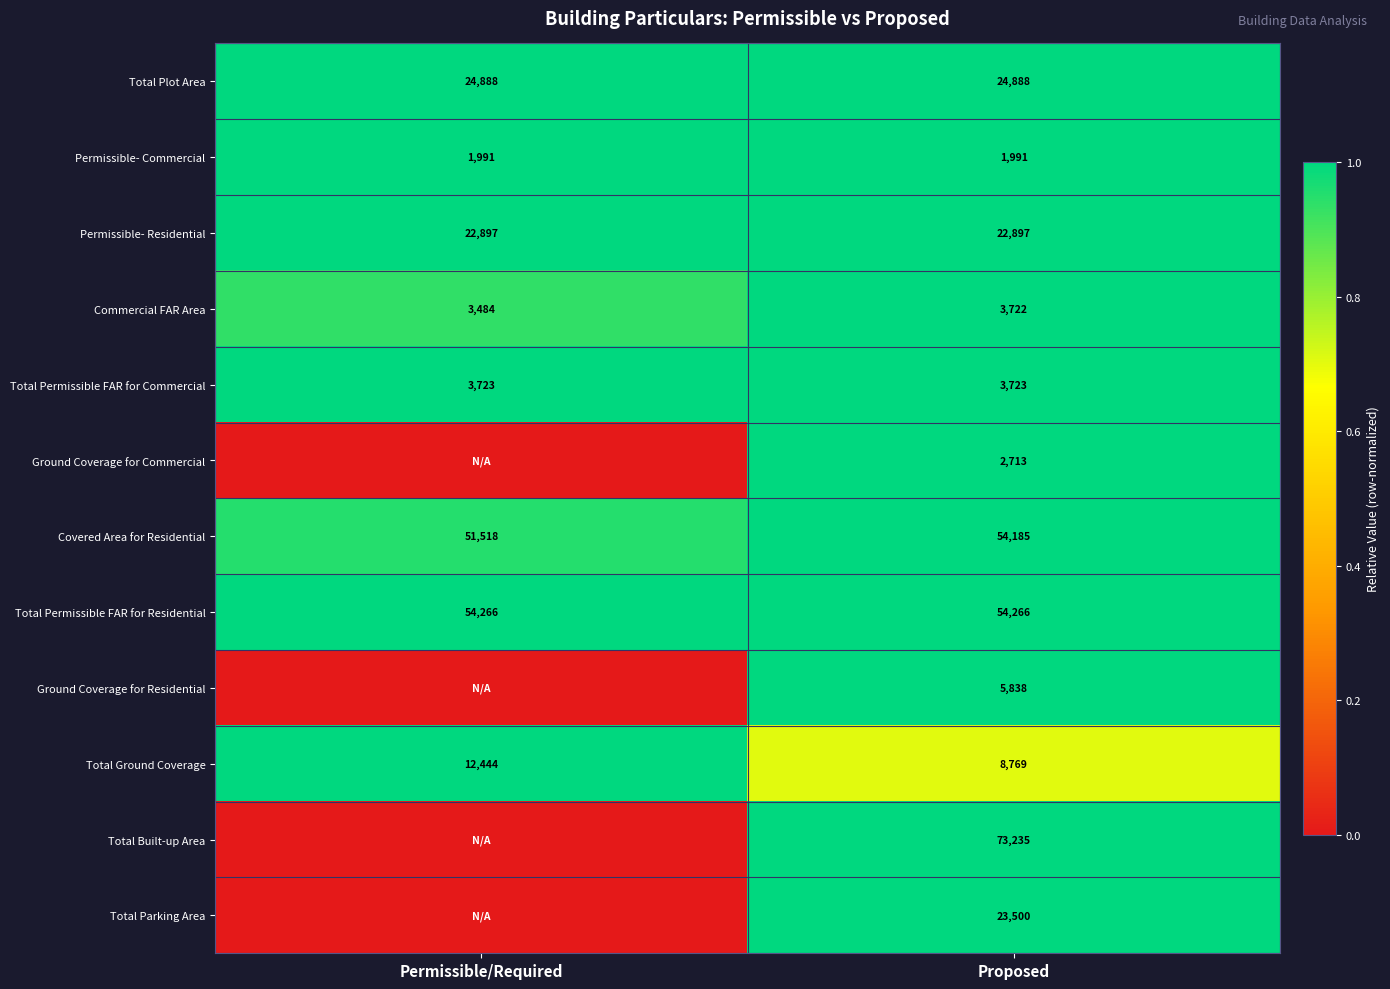

What is the sum of all Total Ground Coverage values?

21213